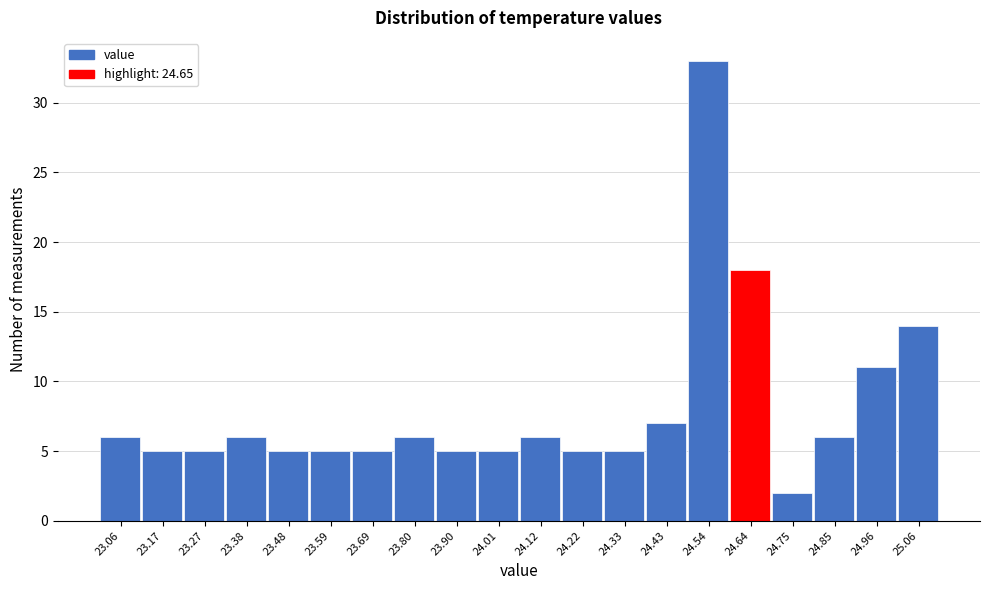

Reading left to right, transcribe all the data shown in this chart.

6	5	5	6	5	5	5	6	5	5	6	5	5	7	33	18	2	6	11	14